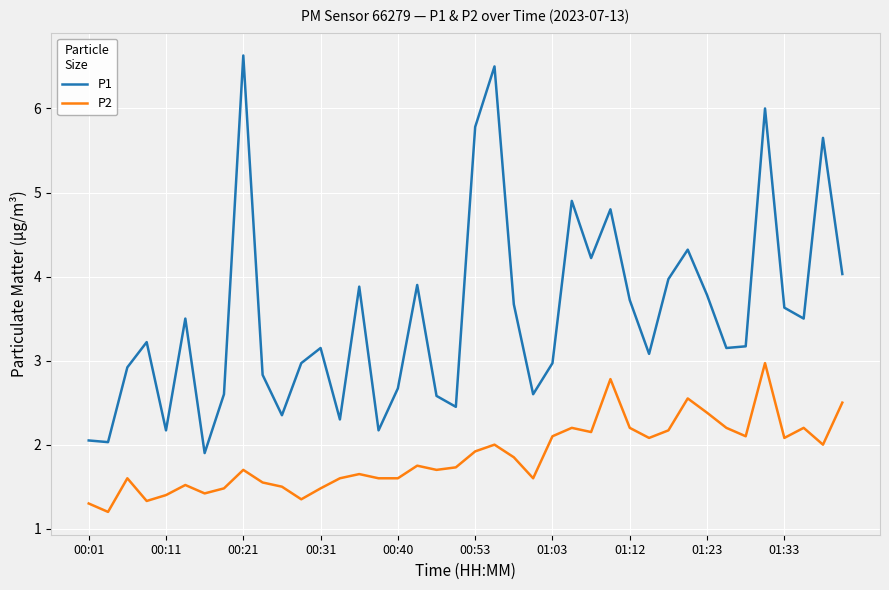

Which series has the largest total across all categories?

P1